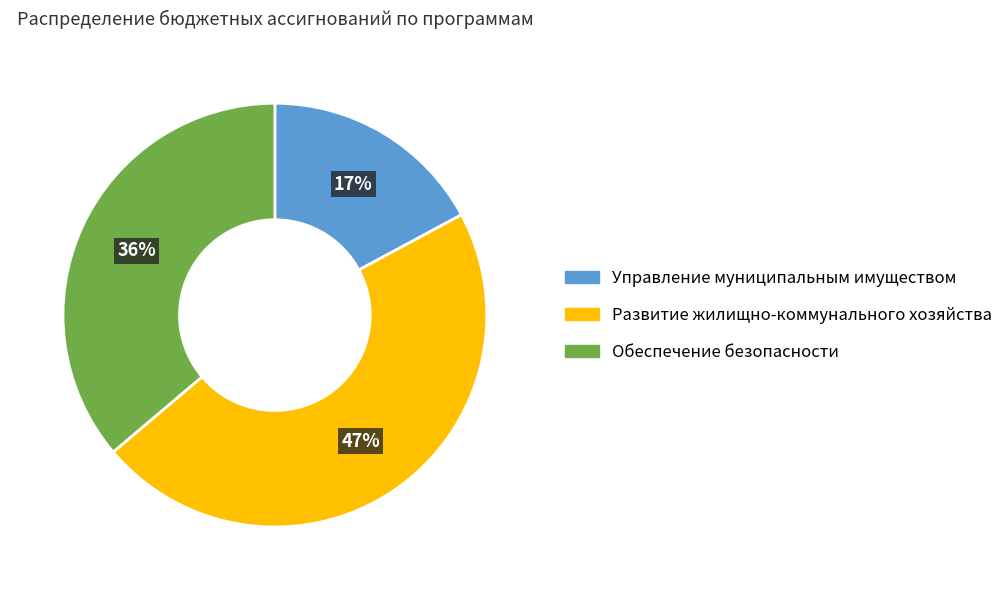

To the nearest percent, what is the average slice percentage?

33%